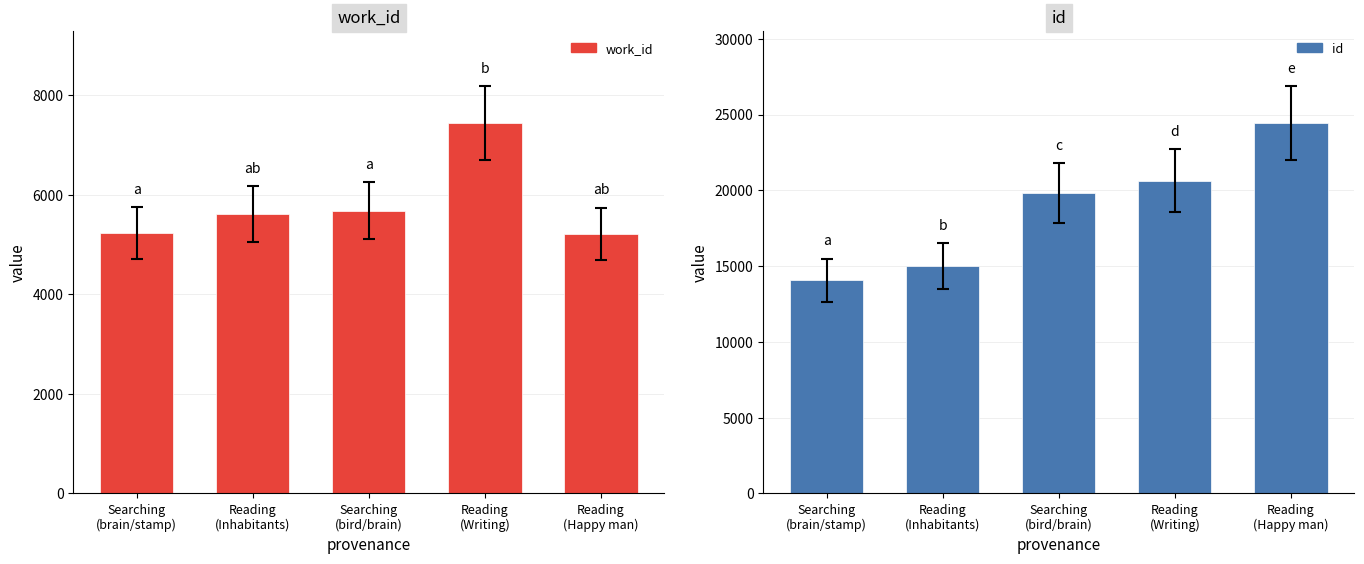

True or false: work_id has a value of 7438 at Reading
(Writing).

True